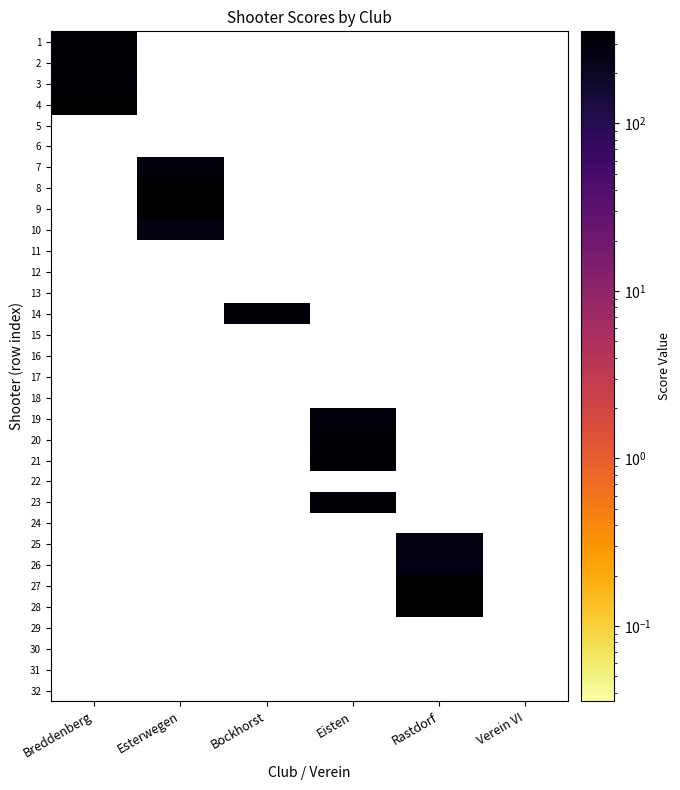

Reading right to left, list all the values displayed in this chart.

1: Verein VI=0	Rastdorf=0	Eisten=0	Bockhorst=0	Esterwegen=0	Breddenberg=336
2: Verein VI=0	Rastdorf=0	Eisten=0	Bockhorst=0	Esterwegen=0	Breddenberg=335
3: Verein VI=0	Rastdorf=0	Eisten=0	Bockhorst=0	Esterwegen=0	Breddenberg=317
4: Verein VI=0	Rastdorf=0	Eisten=0	Bockhorst=0	Esterwegen=0	Breddenberg=350
5: Verein VI=0	Rastdorf=0	Eisten=0	Bockhorst=0	Esterwegen=0	Breddenberg=0
6: Verein VI=0	Rastdorf=0	Eisten=0	Bockhorst=0	Esterwegen=0	Breddenberg=0
7: Verein VI=0	Rastdorf=0	Eisten=0	Bockhorst=0	Esterwegen=298	Breddenberg=0
8: Verein VI=0	Rastdorf=0	Eisten=0	Bockhorst=0	Esterwegen=343	Breddenberg=0
9: Verein VI=0	Rastdorf=0	Eisten=0	Bockhorst=0	Esterwegen=355	Breddenberg=0
10: Verein VI=0	Rastdorf=0	Eisten=0	Bockhorst=0	Esterwegen=268	Breddenberg=0
11: Verein VI=0	Rastdorf=0	Eisten=0	Bockhorst=0	Esterwegen=0	Breddenberg=0
12: Verein VI=0	Rastdorf=0	Eisten=0	Bockhorst=0	Esterwegen=0	Breddenberg=0
13: Verein VI=0	Rastdorf=0	Eisten=0	Bockhorst=0	Esterwegen=0	Breddenberg=0
14: Verein VI=0	Rastdorf=0	Eisten=0	Bockhorst=309	Esterwegen=0	Breddenberg=0
15: Verein VI=0	Rastdorf=0	Eisten=0	Bockhorst=0	Esterwegen=0	Breddenberg=0
16: Verein VI=0	Rastdorf=0	Eisten=0	Bockhorst=0	Esterwegen=0	Breddenberg=0
17: Verein VI=0	Rastdorf=0	Eisten=0	Bockhorst=0	Esterwegen=0	Breddenberg=0
18: Verein VI=0	Rastdorf=0	Eisten=0	Bockhorst=0	Esterwegen=0	Breddenberg=0
19: Verein VI=0	Rastdorf=0	Eisten=294	Bockhorst=0	Esterwegen=0	Breddenberg=0
20: Verein VI=0	Rastdorf=0	Eisten=328	Bockhorst=0	Esterwegen=0	Breddenberg=0
21: Verein VI=0	Rastdorf=0	Eisten=336	Bockhorst=0	Esterwegen=0	Breddenberg=0
22: Verein VI=0	Rastdorf=0	Eisten=0	Bockhorst=0	Esterwegen=0	Breddenberg=0
23: Verein VI=0	Rastdorf=0	Eisten=318	Bockhorst=0	Esterwegen=0	Breddenberg=0
24: Verein VI=0	Rastdorf=0	Eisten=0	Bockhorst=0	Esterwegen=0	Breddenberg=0
25: Verein VI=0	Rastdorf=273	Eisten=0	Bockhorst=0	Esterwegen=0	Breddenberg=0
26: Verein VI=0	Rastdorf=259	Eisten=0	Bockhorst=0	Esterwegen=0	Breddenberg=0
27: Verein VI=0	Rastdorf=344	Eisten=0	Bockhorst=0	Esterwegen=0	Breddenberg=0
28: Verein VI=0	Rastdorf=344	Eisten=0	Bockhorst=0	Esterwegen=0	Breddenberg=0
29: Verein VI=0	Rastdorf=0	Eisten=0	Bockhorst=0	Esterwegen=0	Breddenberg=0
30: Verein VI=0	Rastdorf=0	Eisten=0	Bockhorst=0	Esterwegen=0	Breddenberg=0
31: Verein VI=0	Rastdorf=0	Eisten=0	Bockhorst=0	Esterwegen=0	Breddenberg=0
32: Verein VI=0	Rastdorf=0	Eisten=0	Bockhorst=0	Esterwegen=0	Breddenberg=0